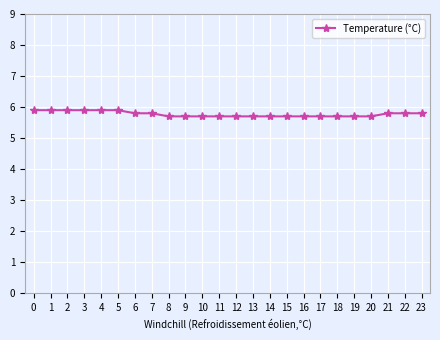

Reading right to left, extract all data points from this chart.

5.8	5.8	5.8	5.7	5.7	5.7	5.7	5.7	5.7	5.7	5.7	5.7	5.7	5.7	5.7	5.7	5.8	5.8	5.9	5.9	5.9	5.9	5.9	5.9